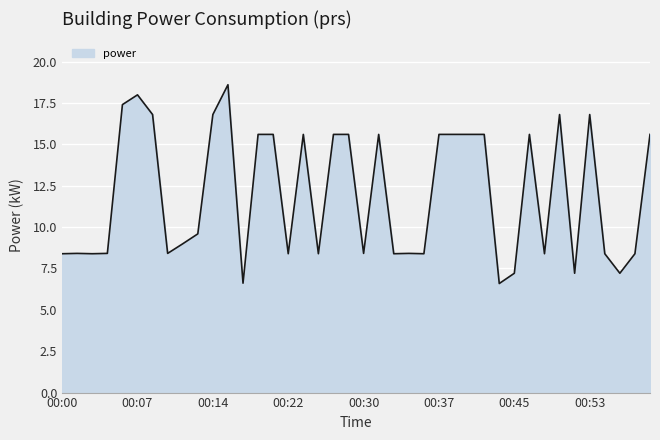

How many distinct data groups are displayed?

1